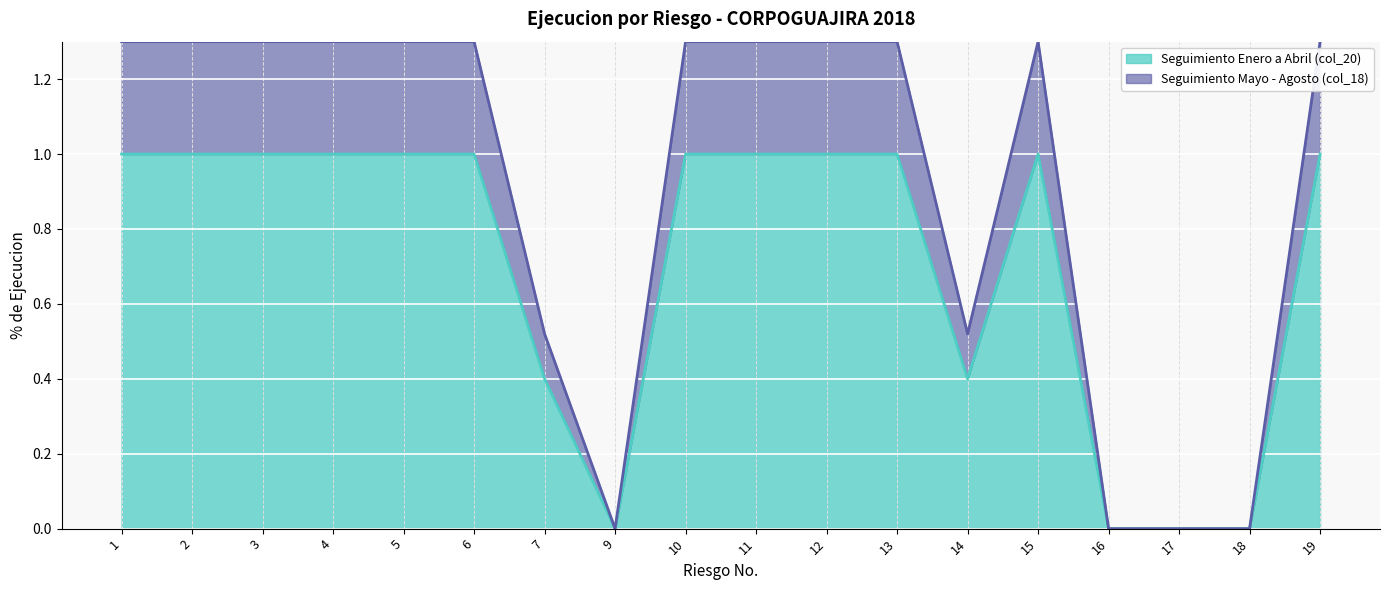

True or false: Seguimiento Enero a Abril (col_20) has a value of -0.5 at 17.

False